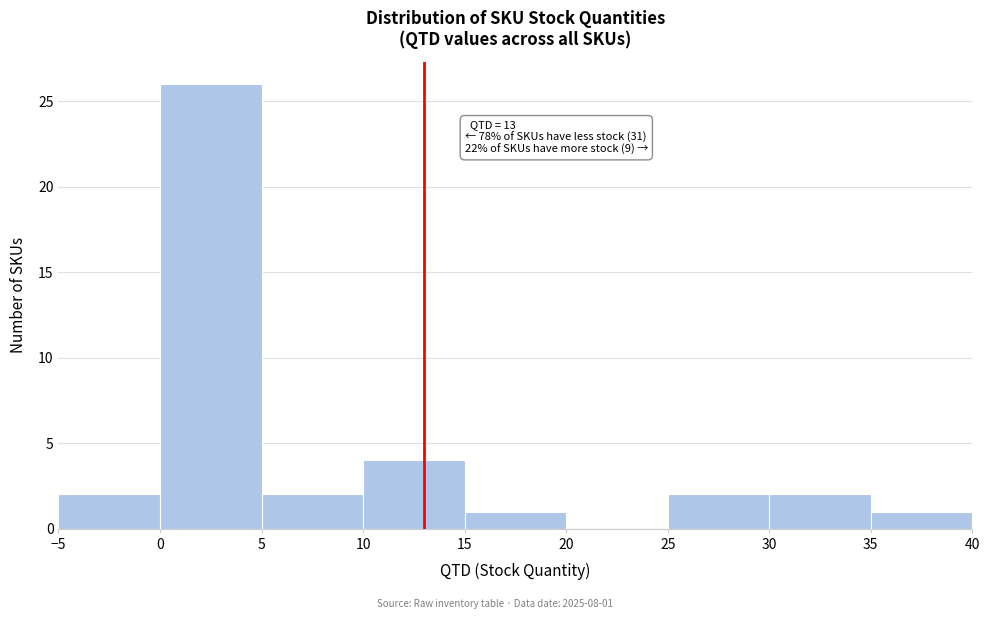

Over which range of the x-axis is the bar tallest?

0 to 5